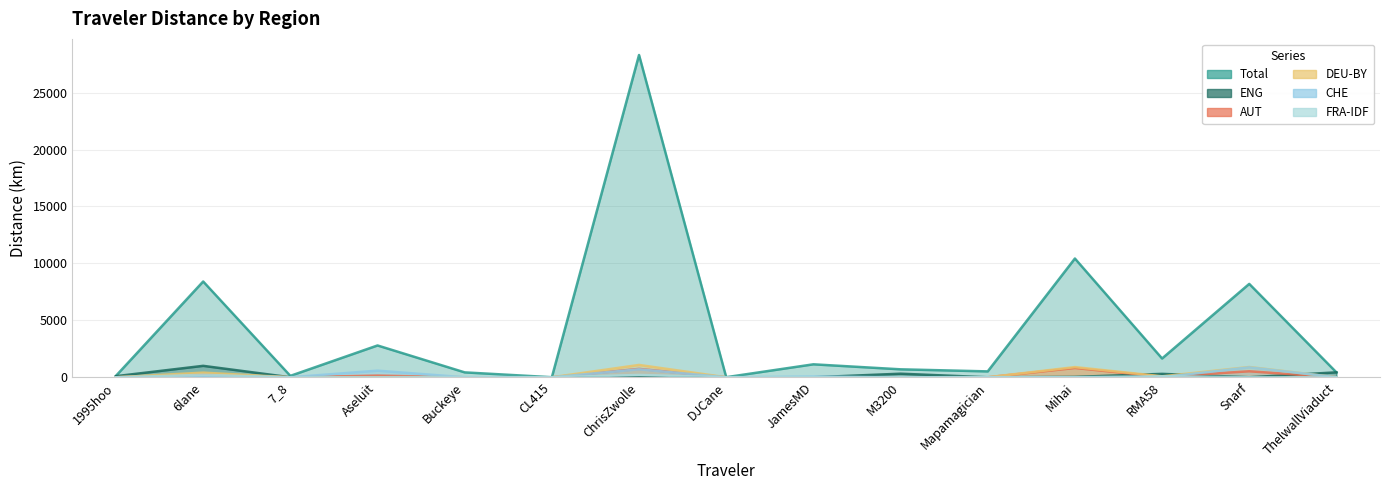

How many interior local valleys does the ENG series have?

2